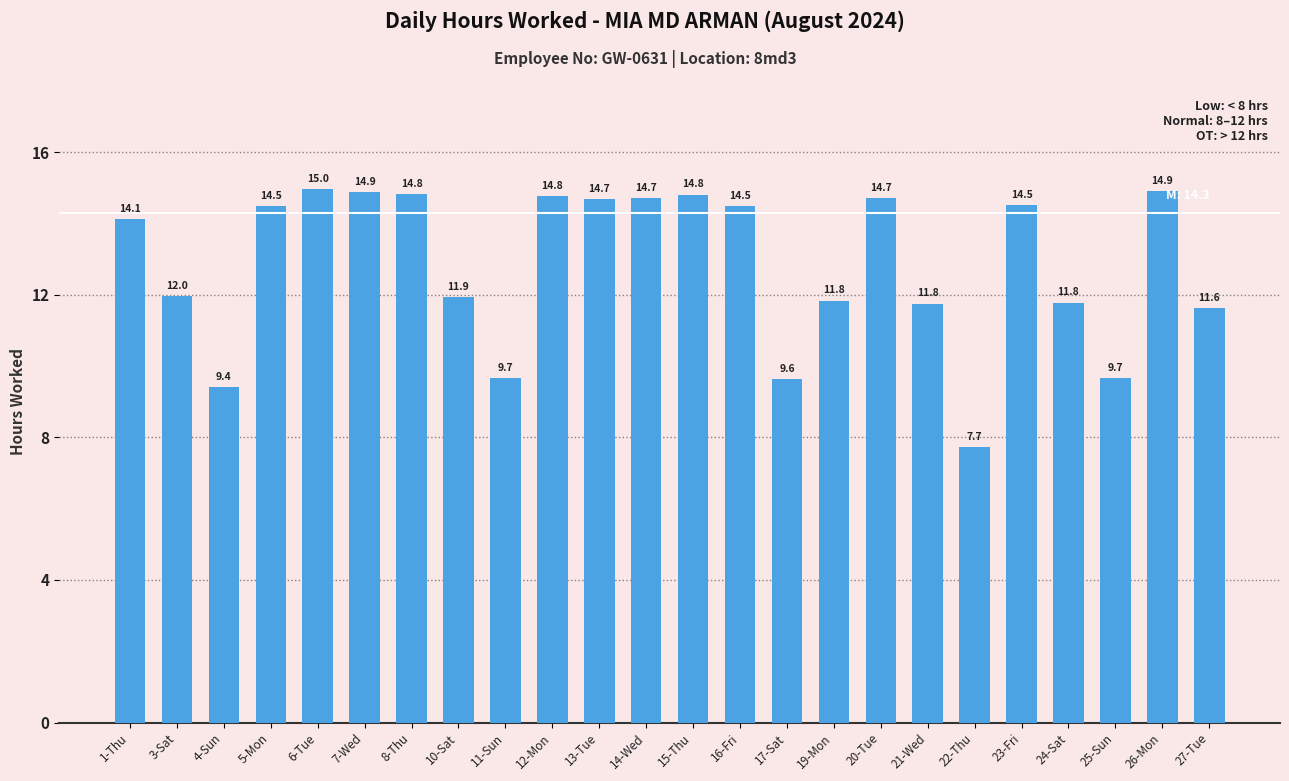

Reading left to right, extract all data points from this chart.

14.1	12.0	9.4	14.5	15.0	14.9	14.8	11.9	9.7	14.8	14.7	14.7	14.8	14.5	9.6	11.8	14.7	11.8	7.7	14.5	11.8	9.7	14.9	11.6